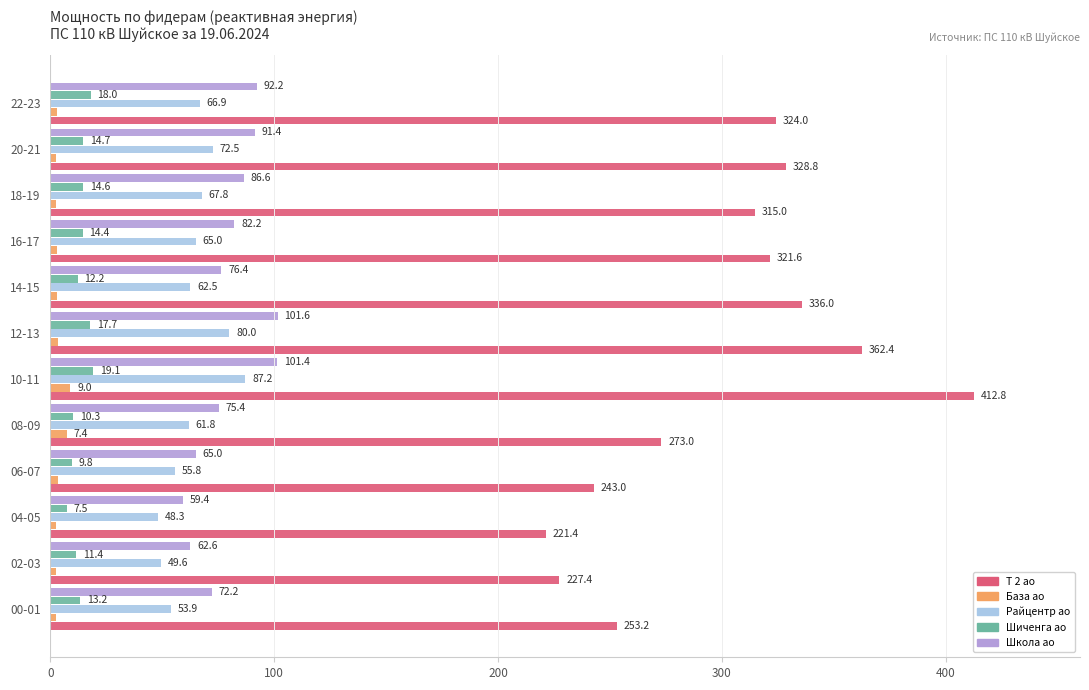

What is the maximum value shown in the chart?

412.8